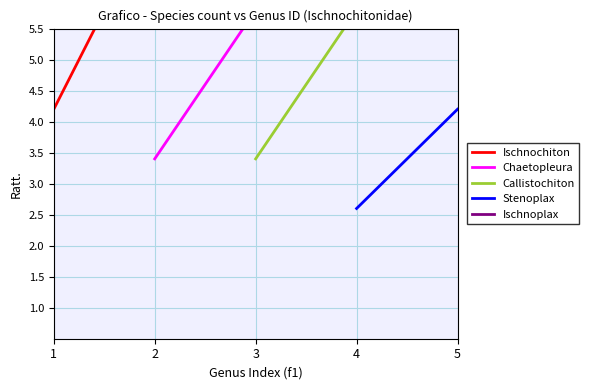

Is the value of Callistochiton at 3 greater than the value of Ischnochiton at 3?

No